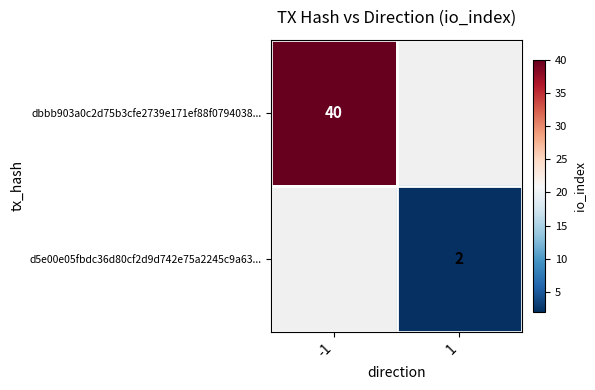

The d5e00e05fbdc36d80cf2d9d742e75a2245c9a63... series shows 1 at 1. True or false?

False